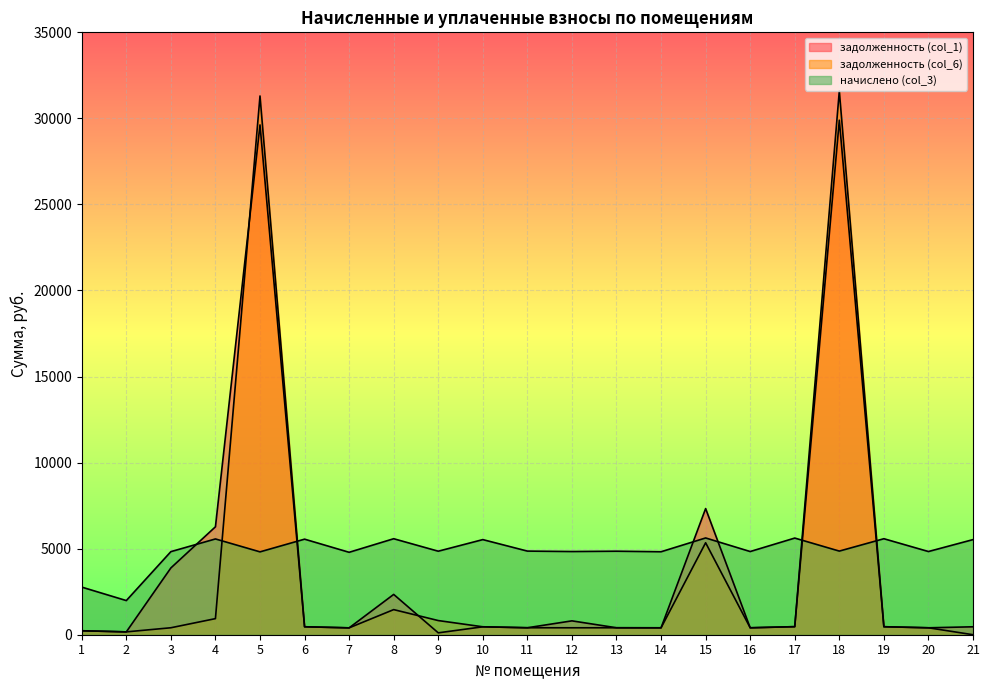

True or false: задолженность (col_1) has more than 2 interior local peaks.

True